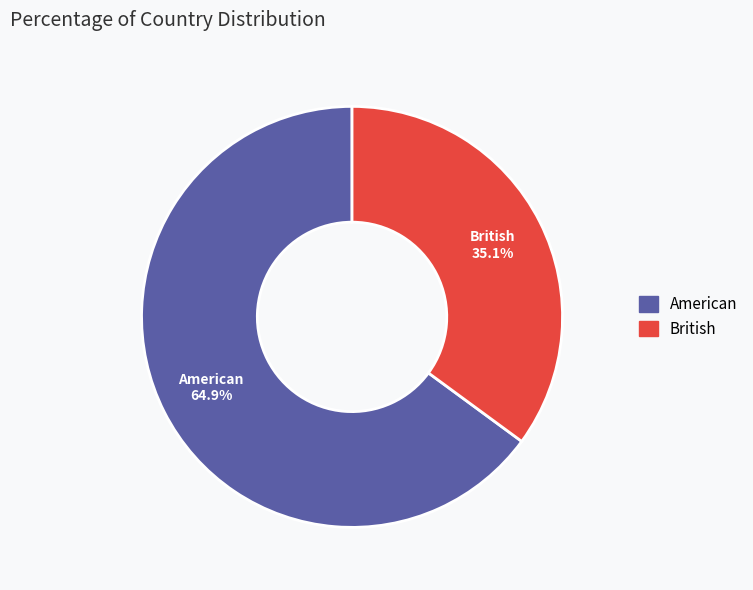

Which category has the biggest portion of the pie?

American